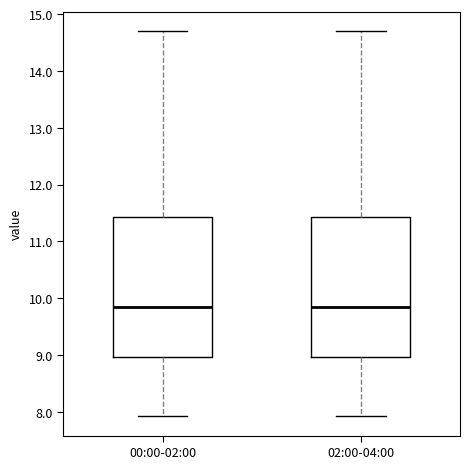

Reading left to right, read every box against the y-axis: the position of its median line, the range the box covers, and the ends of its whiskers. The values are not printed on the chart, so give them approximately, as read against the axis.

00:00-02:00: median 9.8, box 9.0 to 11.4, whiskers 7.9 to 14.7
02:00-04:00: median 9.8, box 9.0 to 11.4, whiskers 7.9 to 14.7